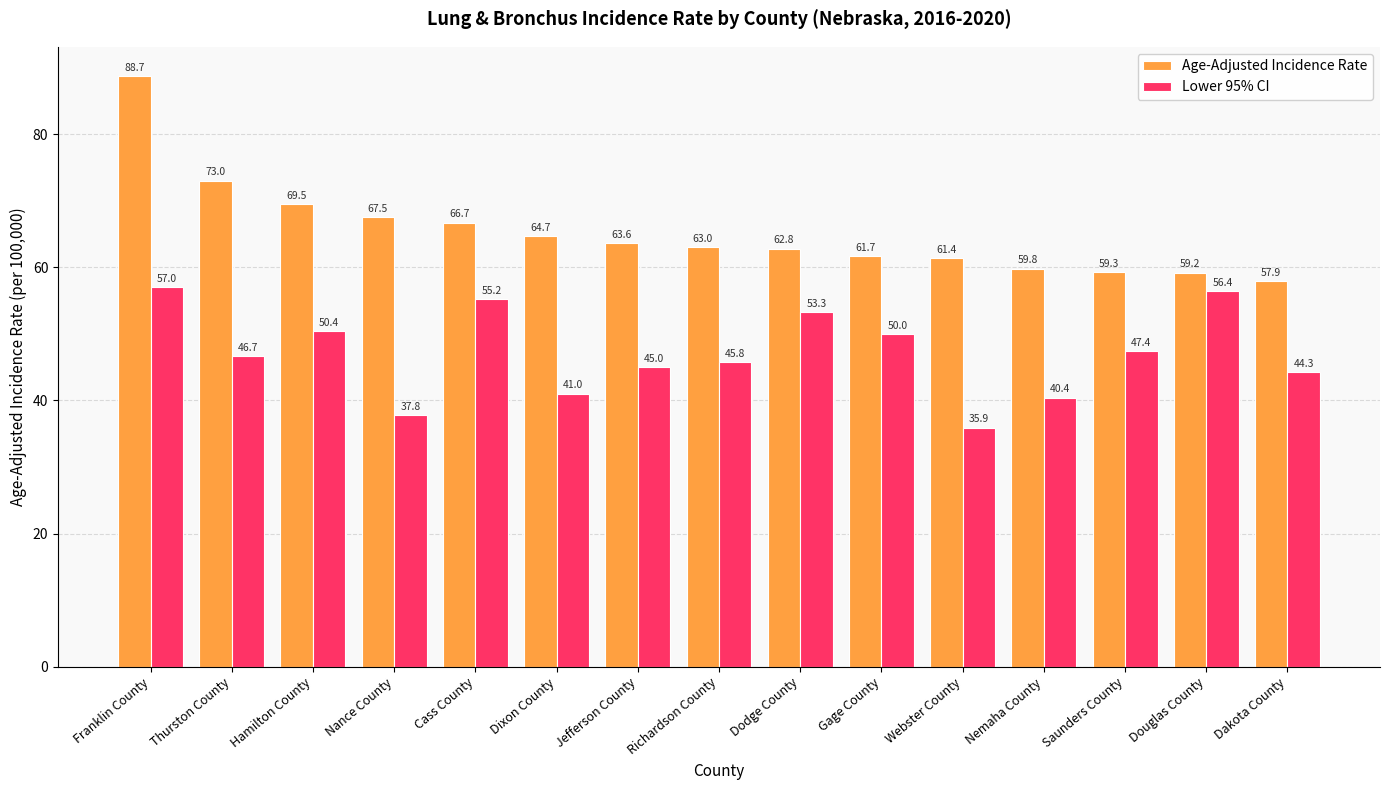

Reading right to left, transcribe all the data shown in this chart.

Age-Adjusted Incidence Rate: Dakota County=57.9	Douglas County=59.2	Saunders County=59.3	Nemaha County=59.8	Webster County=61.4	Gage County=61.7	Dodge County=62.8	Richardson County=63.0	Jefferson County=63.6	Dixon County=64.7	Cass County=66.7	Nance County=67.5	Hamilton County=69.5	Thurston County=73.0	Franklin County=88.7
Lower 95% CI: Dakota County=44.3	Douglas County=56.4	Saunders County=47.4	Nemaha County=40.4	Webster County=35.9	Gage County=50.0	Dodge County=53.3	Richardson County=45.8	Jefferson County=45.0	Dixon County=41.0	Cass County=55.2	Nance County=37.8	Hamilton County=50.4	Thurston County=46.7	Franklin County=57.0